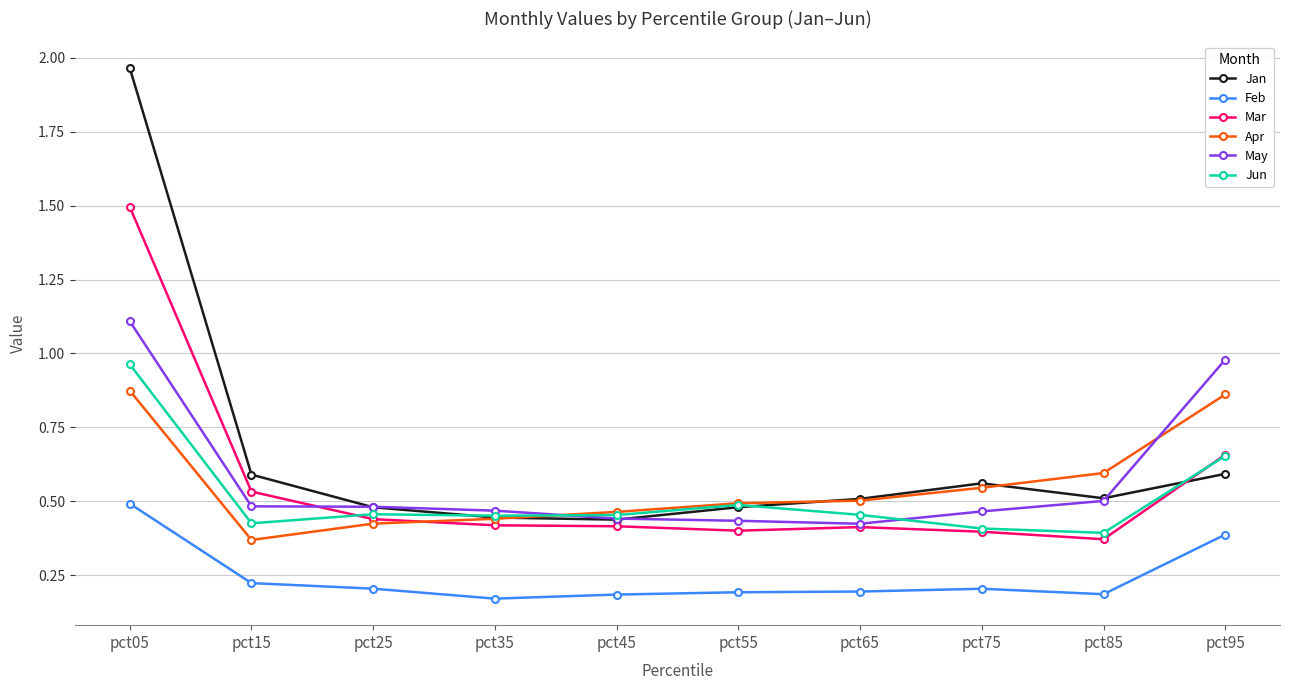

The May series shows 0.5 at pct75. True or false?

True